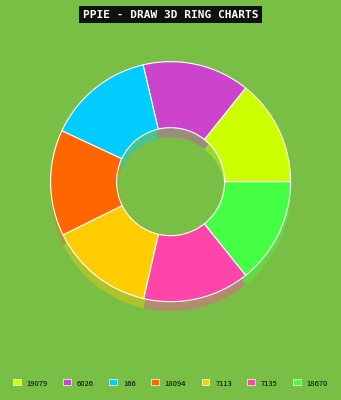

Is 7135 the majority of the pie?

No